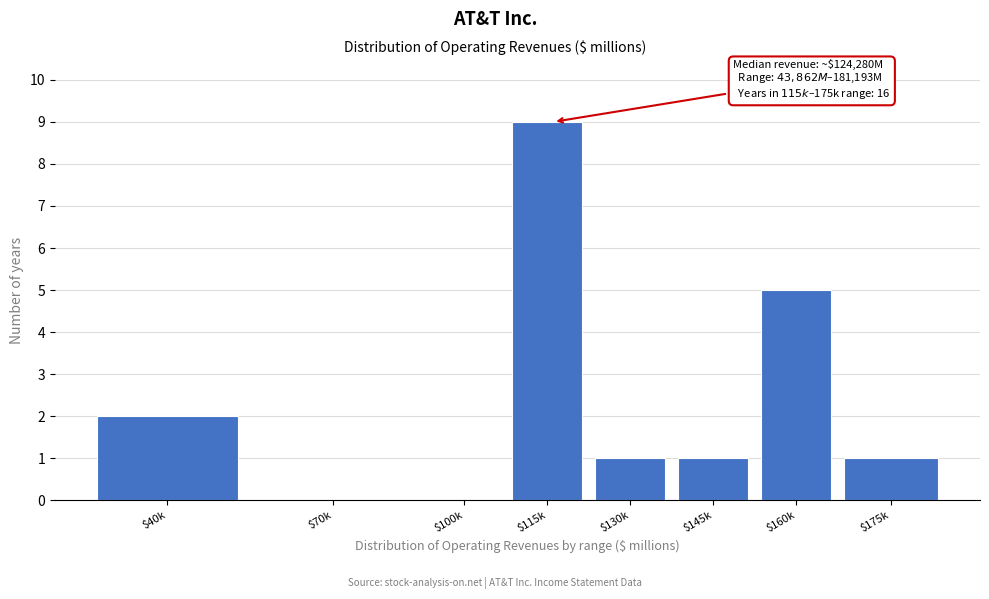

What is the greatest value displayed?

9